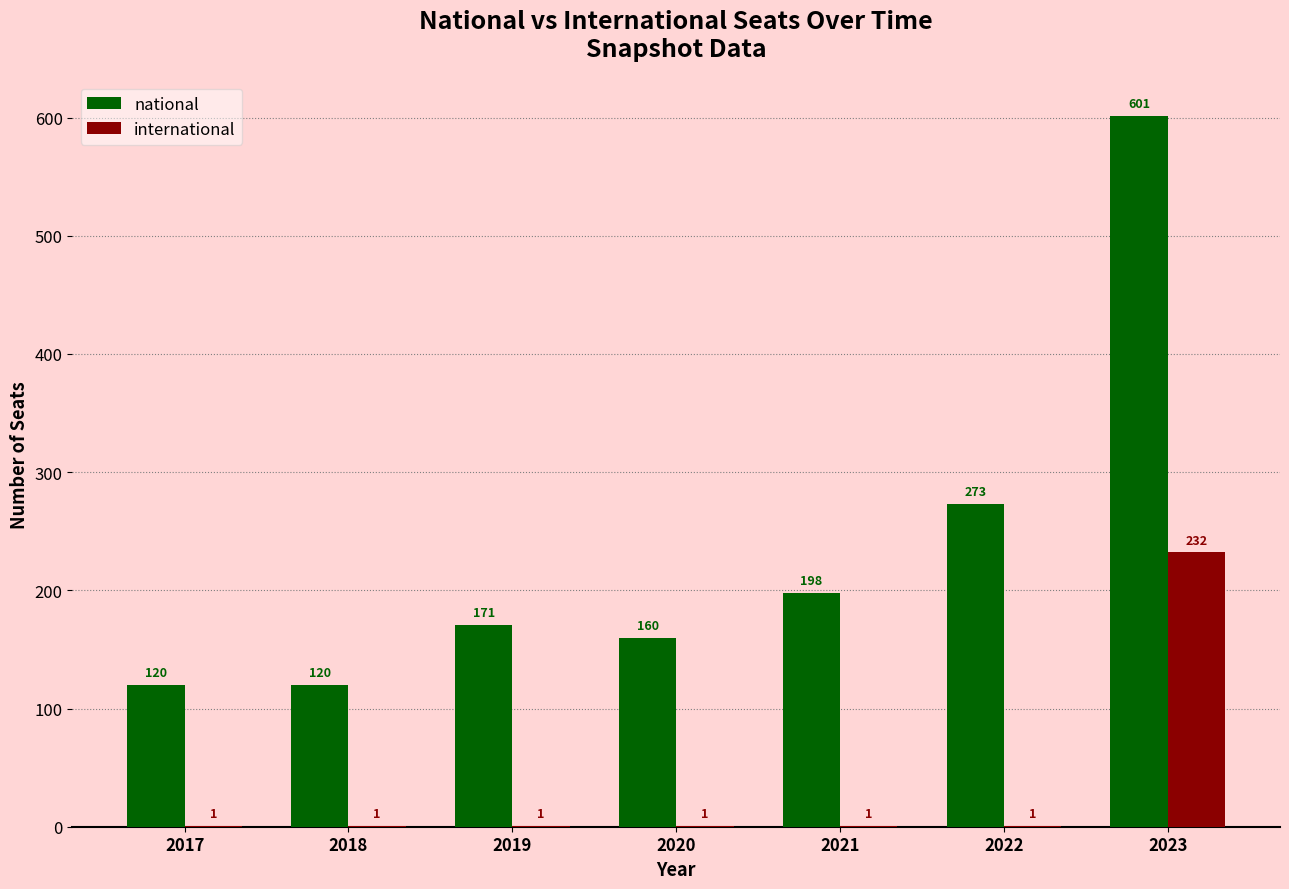

Which series changed the most between 2020 and 2022?

national